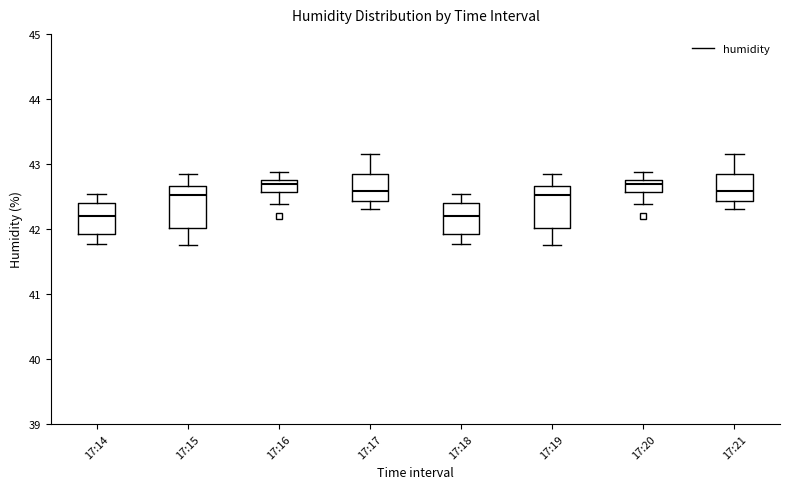

Reading left to right, transcribe this box plot: for each box, give where its median line is, the range the box spans, and where its two whiskers end, as read against the y-axis. The values are not printed on the chart, so give them approximately, as read against the axis.

17:14: median 42.2, box 41.9 to 42.4, whiskers 41.8 to 42.5
17:15: median 42.5, box 42.0 to 42.7, whiskers 41.8 to 42.9
17:16: median 42.7, box 42.6 to 42.8, whiskers 42.4 to 42.9
17:17: median 42.6, box 42.4 to 42.9, whiskers 42.3 to 43.2
17:18: median 42.2, box 41.9 to 42.4, whiskers 41.8 to 42.5
17:19: median 42.5, box 42.0 to 42.7, whiskers 41.8 to 42.9
17:20: median 42.7, box 42.6 to 42.8, whiskers 42.4 to 42.9
17:21: median 42.6, box 42.4 to 42.9, whiskers 42.3 to 43.2